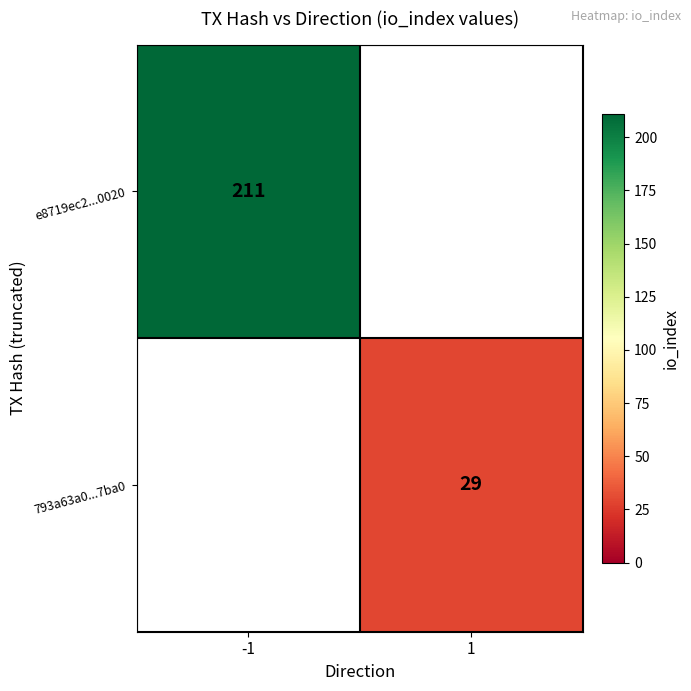

The e8719ec2...0020 series shows 211 at -1. True or false?

True